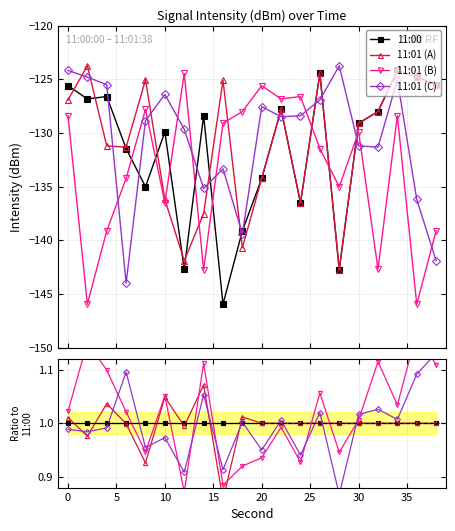

What is the sum of the 11:01 (B) values at 25 and 15?

1.9